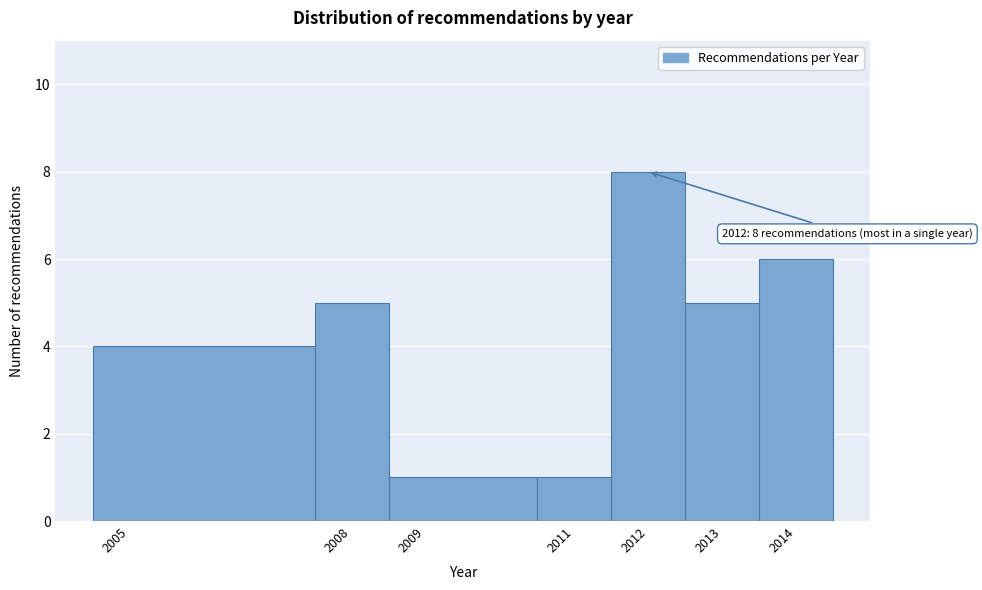

Which range on the x-axis has the tallest bar?

2011.5 to 2012.5